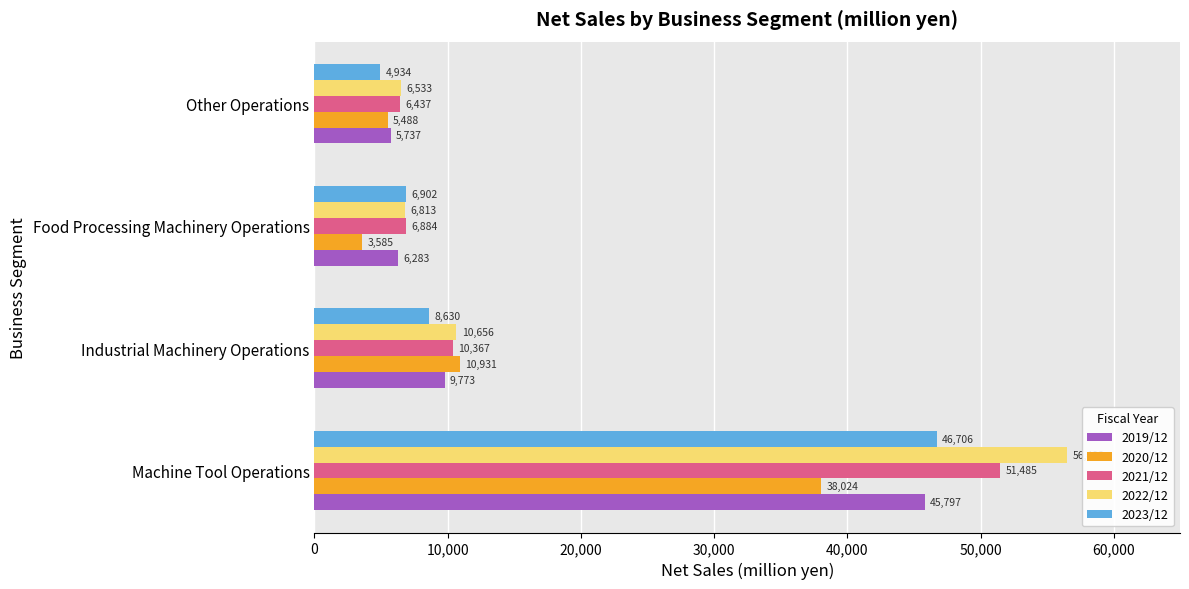

At Machine Tool Operations, list the series in order from largest to smallest.

2022/12, 2021/12, 2023/12, 2019/12, 2020/12